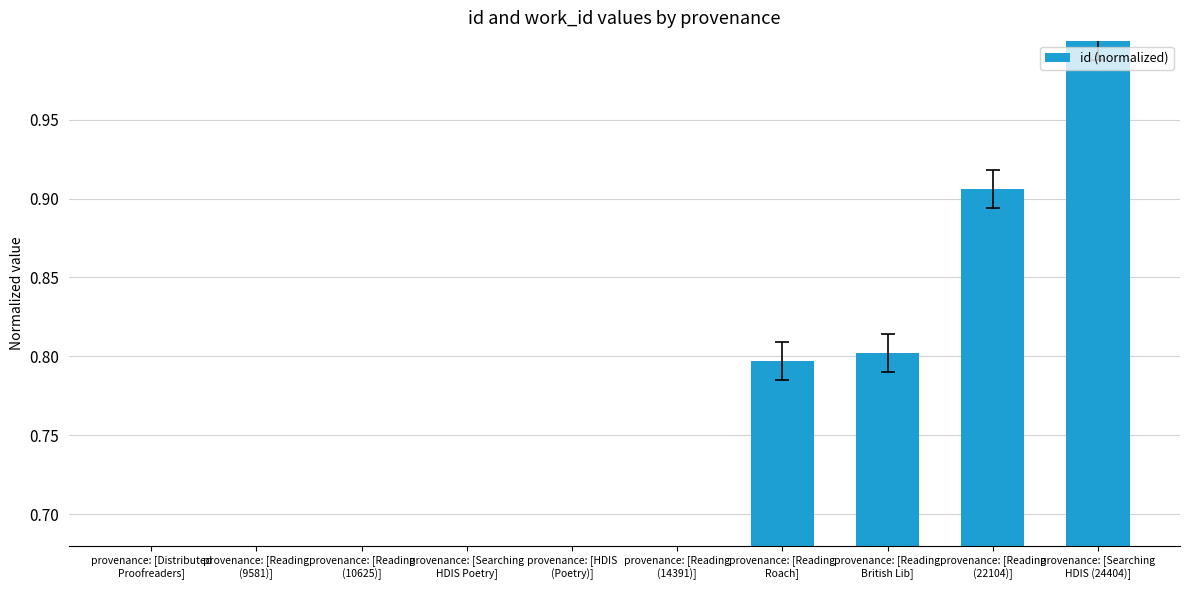

What is the label of the 7th bar from the right?

provenance: [Searching
HDIS Poetry]